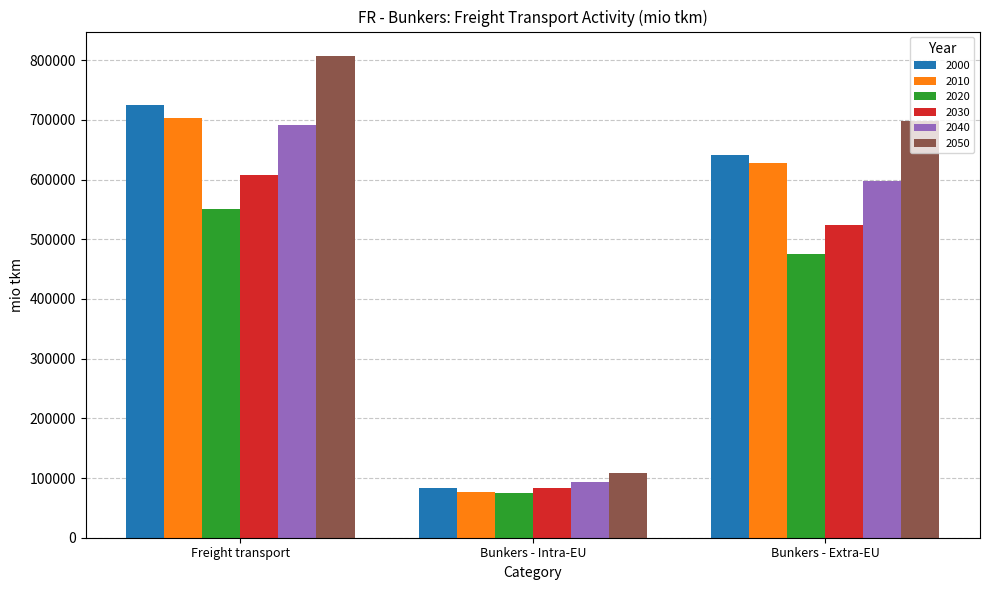

At which label is 2000 closest to 403856?

Bunkers - Extra-EU